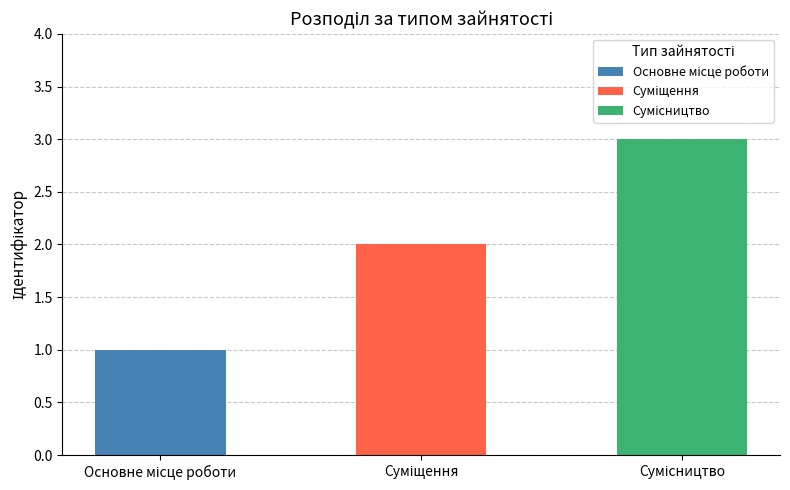

True or false: the data shows 2 at Суміщення.

True